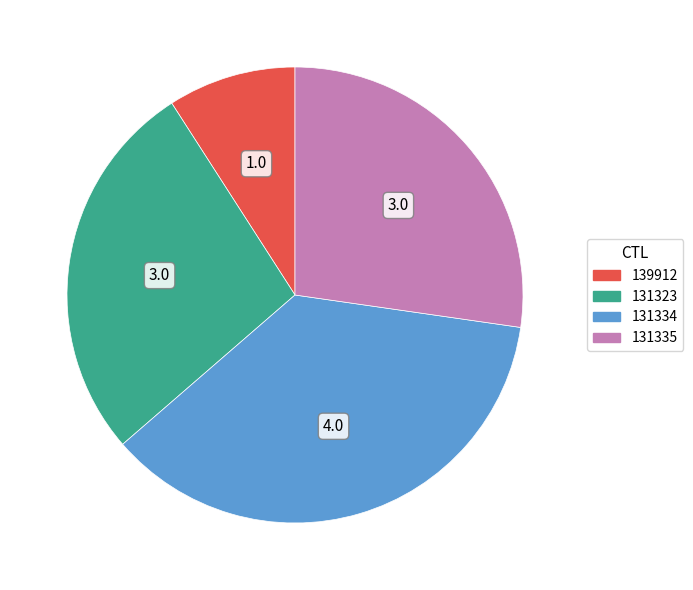

How many slices are in this pie chart?

4